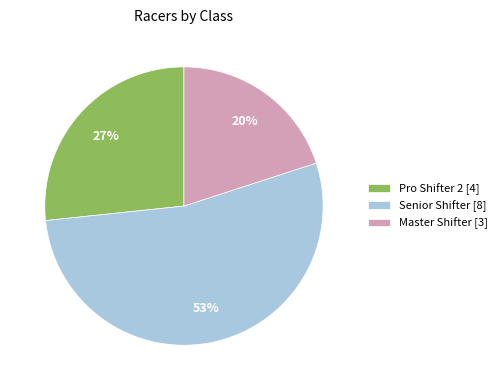

To the nearest percent, what portion does Senior Shifter represent?

53%